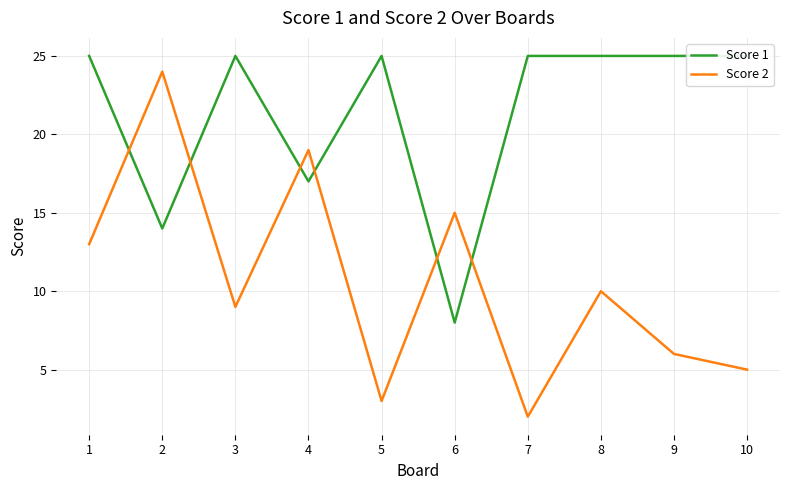

What is the maximum value shown in the chart?

25